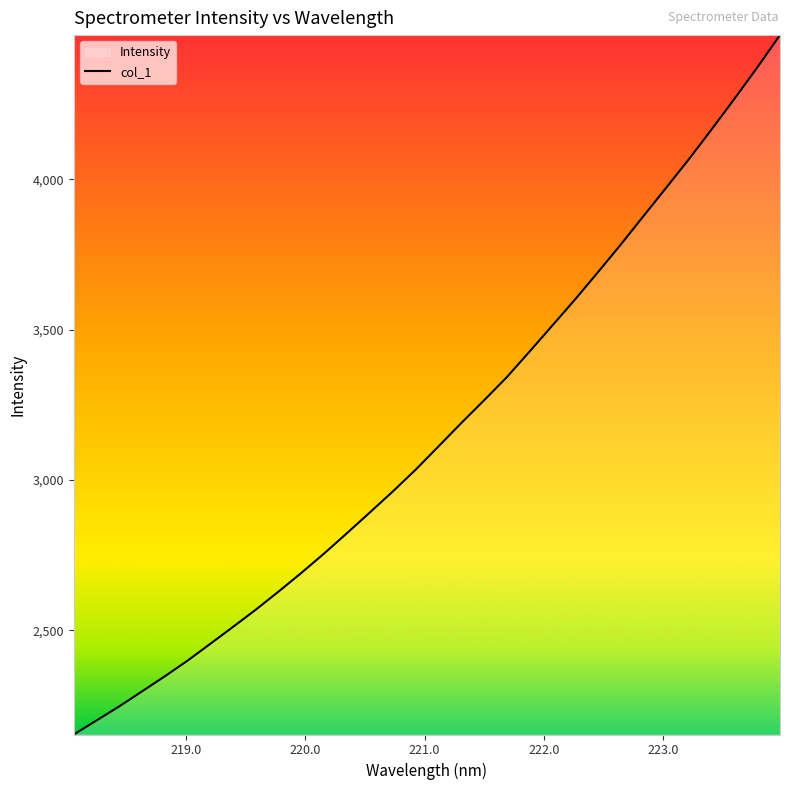

What is the greatest value displayed?

4479.9